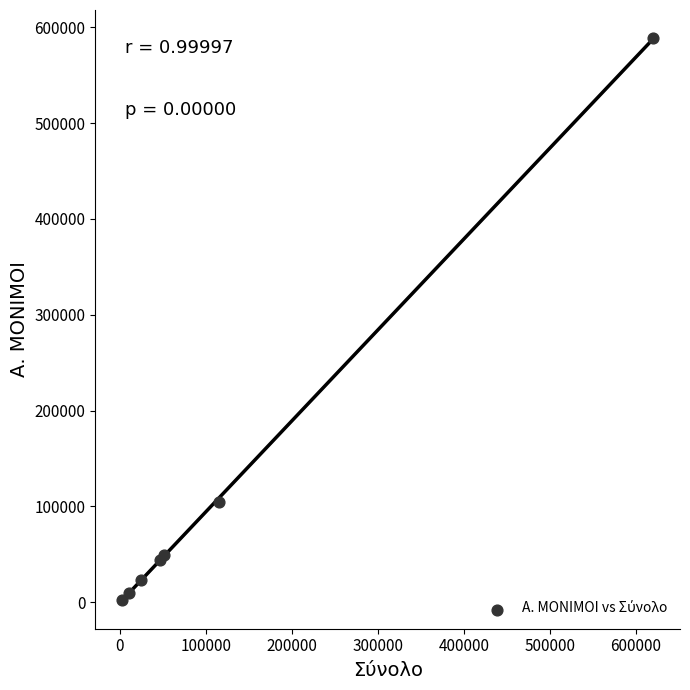

What Y value in the scatter plot is closest to 295415?

104927.9